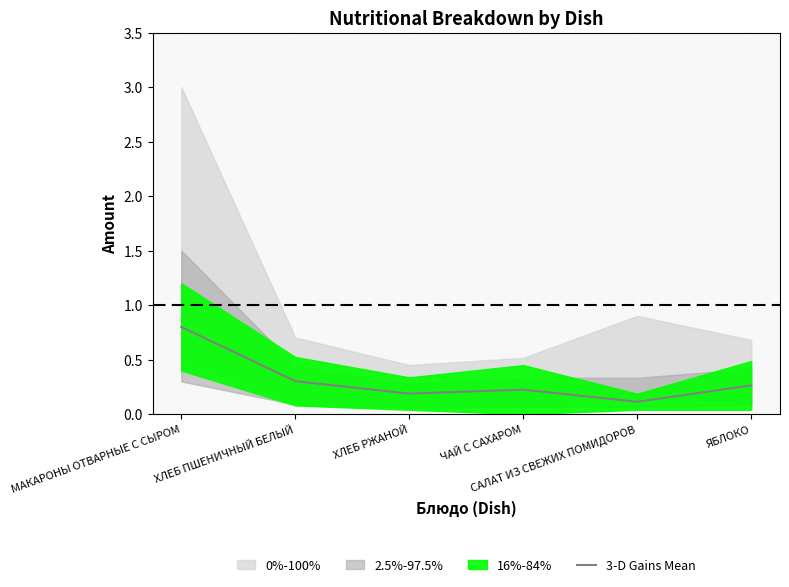

What is the change in value from ХЛЕБ ПШЕНИЧНЫЙ БЕЛЫЙ to САЛАТ ИЗ СВЕЖИХ ПОМИДОРОВ?

-0.2